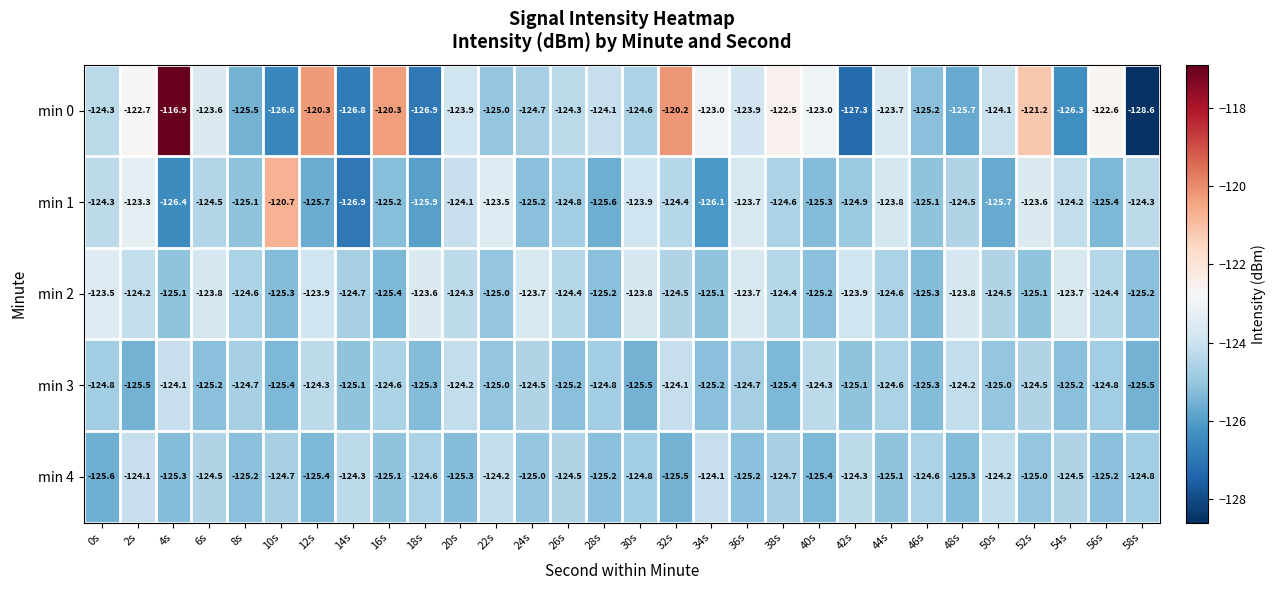

Read the min 4 value at 6s.

-124.5